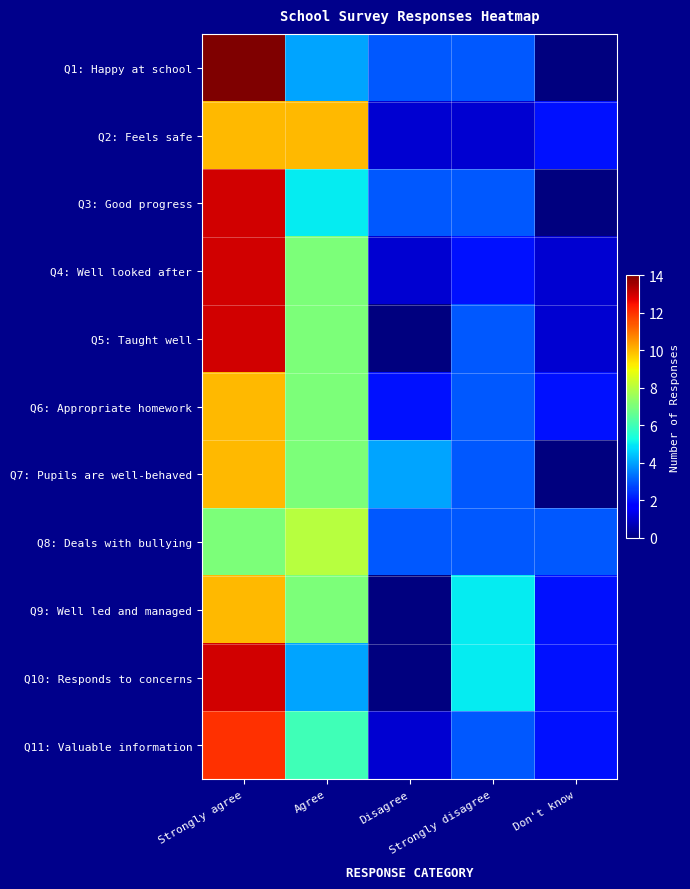

Reading left to right, what are all the values shown in this chart?

Q1: Happy at school: Strongly agree=14	Agree=4	Disagree=3	Strongly disagree=3	Don't know=0
Q2: Feels safe: Strongly agree=10	Agree=10	Disagree=1	Strongly disagree=1	Don't know=2
Q3: Good progress: Strongly agree=13	Agree=5	Disagree=3	Strongly disagree=3	Don't know=0
Q4: Well looked after: Strongly agree=13	Agree=7	Disagree=1	Strongly disagree=2	Don't know=1
Q5: Taught well: Strongly agree=13	Agree=7	Disagree=0	Strongly disagree=3	Don't know=1
Q6: Appropriate homework: Strongly agree=10	Agree=7	Disagree=2	Strongly disagree=3	Don't know=2
Q7: Pupils are well-behaved: Strongly agree=10	Agree=7	Disagree=4	Strongly disagree=3	Don't know=0
Q8: Deals with bullying: Strongly agree=7	Agree=8	Disagree=3	Strongly disagree=3	Don't know=3
Q9: Well led and managed: Strongly agree=10	Agree=7	Disagree=0	Strongly disagree=5	Don't know=2
Q10: Responds to concerns: Strongly agree=13	Agree=4	Disagree=0	Strongly disagree=5	Don't know=2
Q11: Valuable information: Strongly agree=12	Agree=6	Disagree=1	Strongly disagree=3	Don't know=2